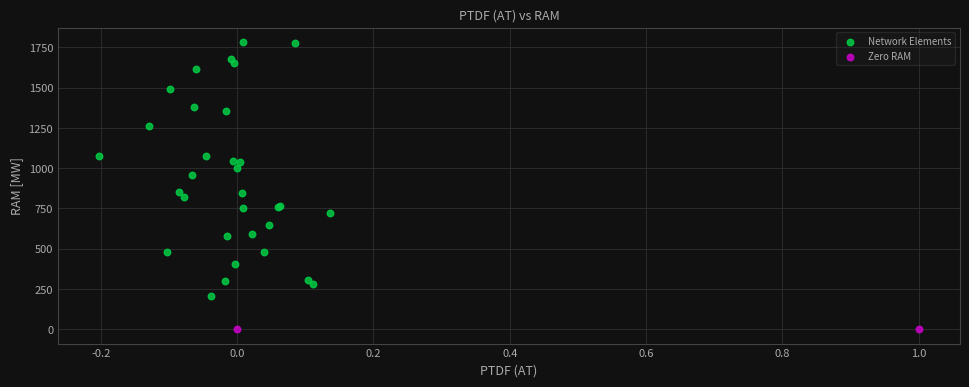

What are all the series names shown in the legend?

Network Elements, Zero RAM